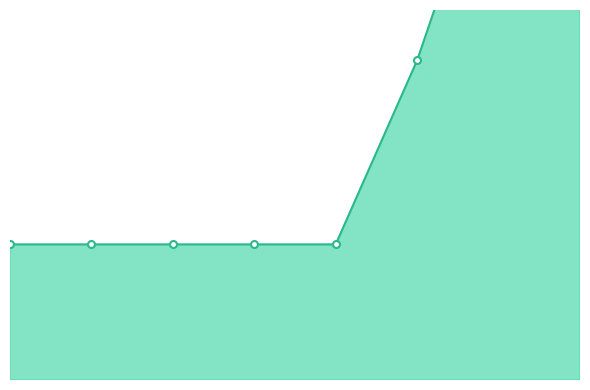

The chart shows a value of 75205 at 3. True or false?

False